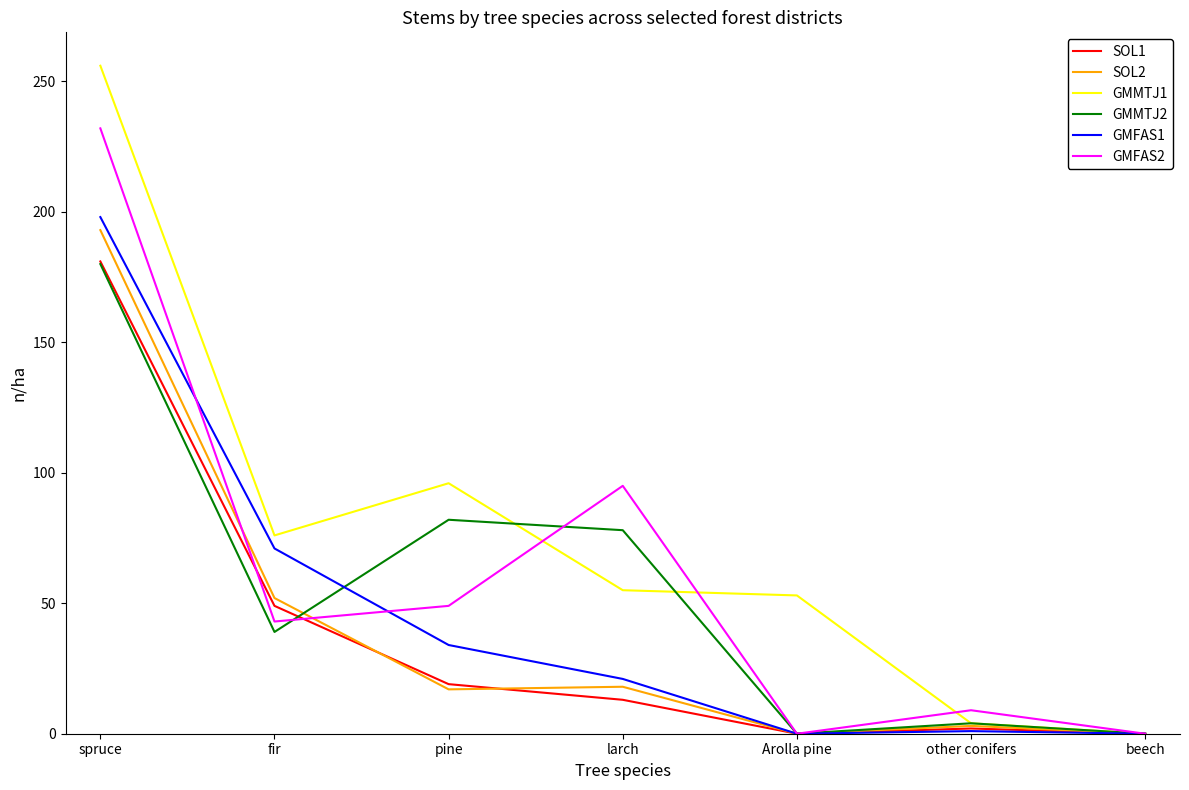

Which series has the largest range (max minus min)?

GMMTJ1